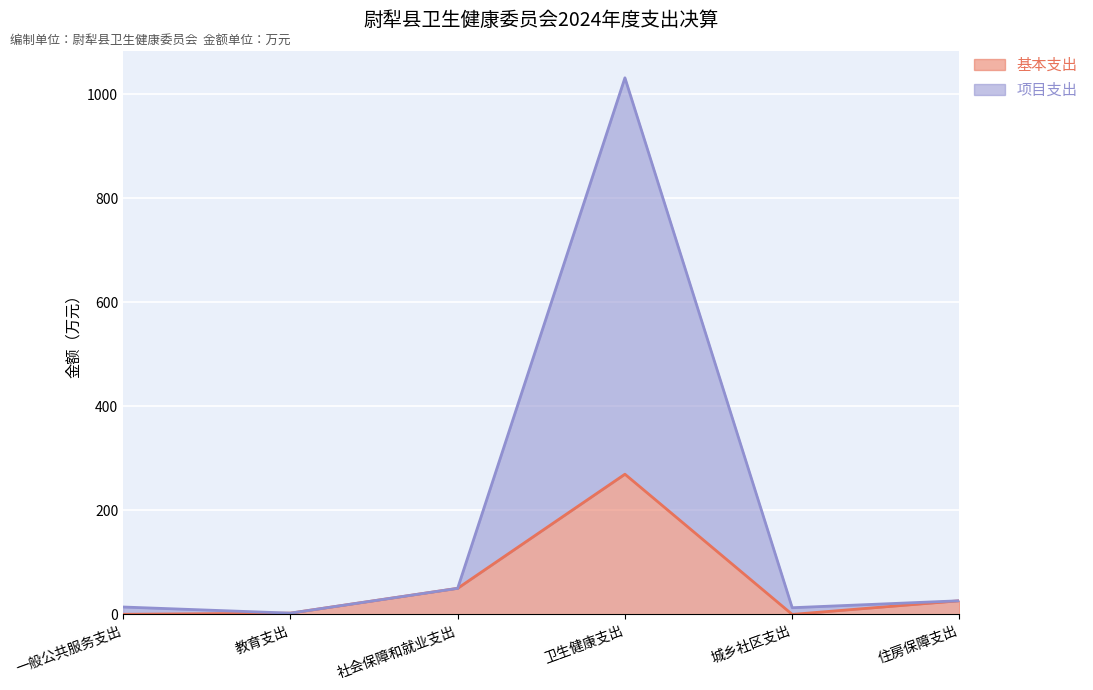

Where is the first local minimum for 基本支出?

城乡社区支出